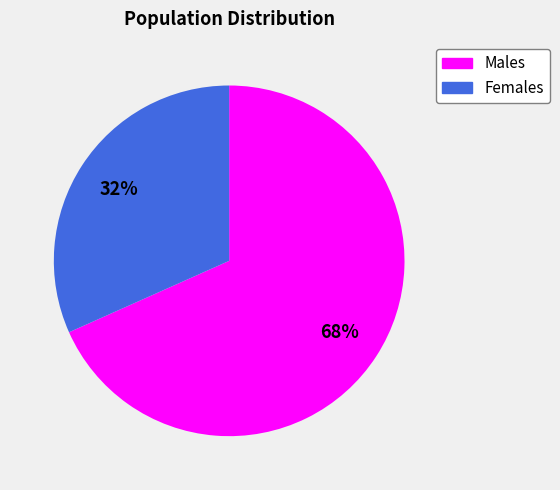

Is it true that Females is 26% of the pie?

False